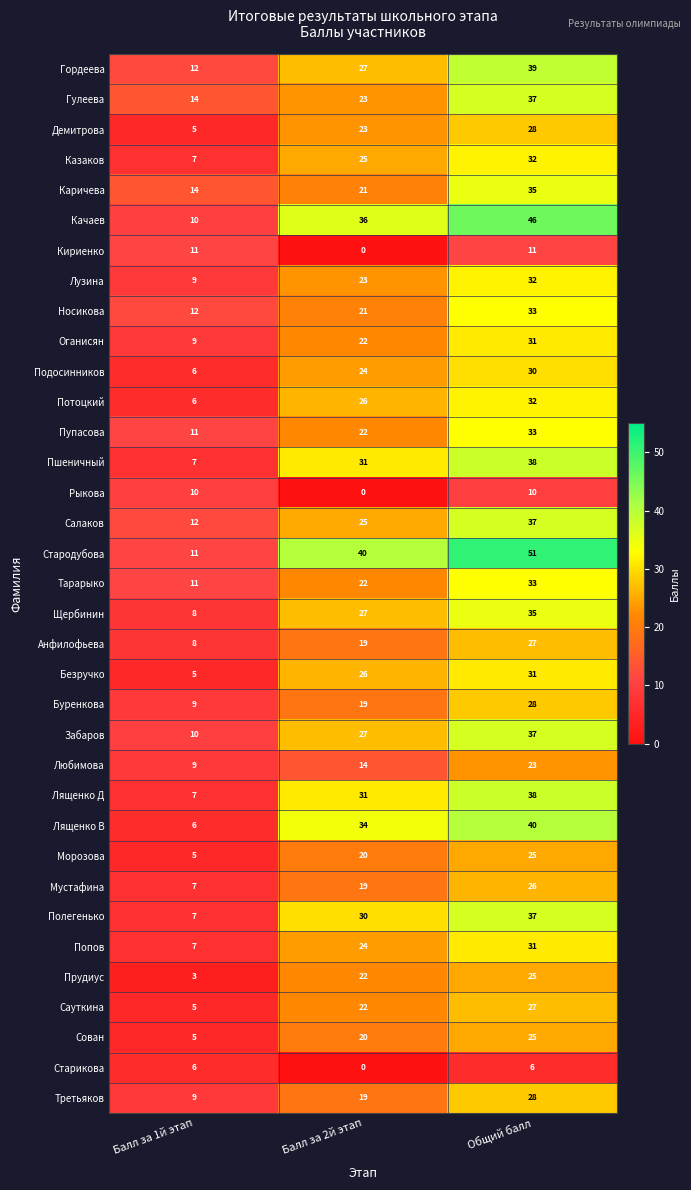

True or false: Анфилофьева has a value of 8 at Балл за 1й этап.

True